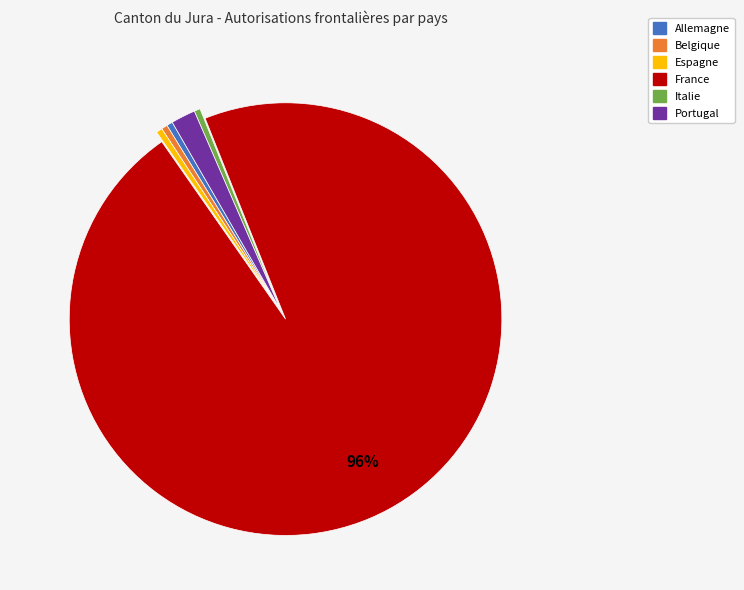

What is the largest slice in the pie chart?

France